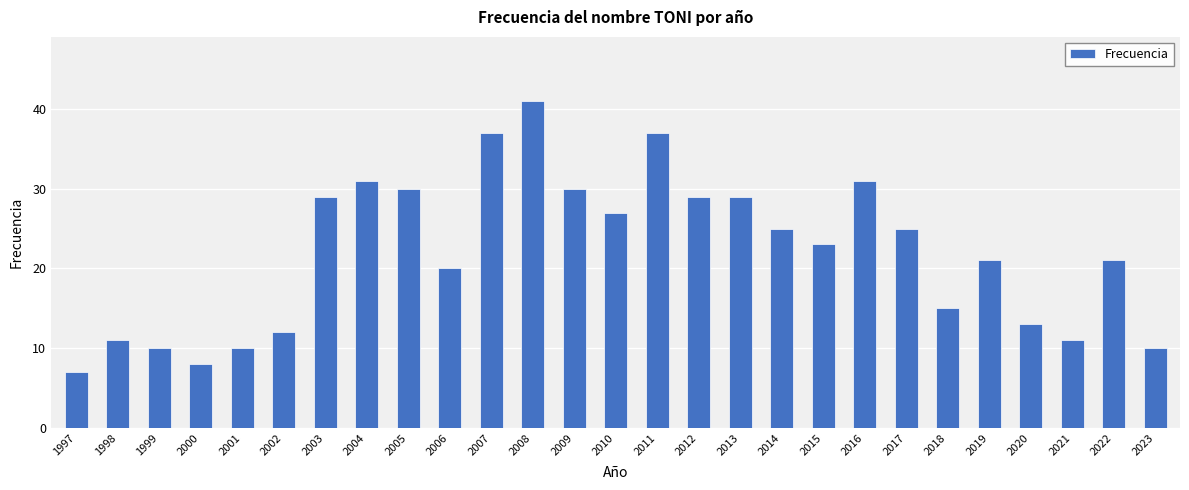

Which has a higher value, 2011 or 2005?

2011